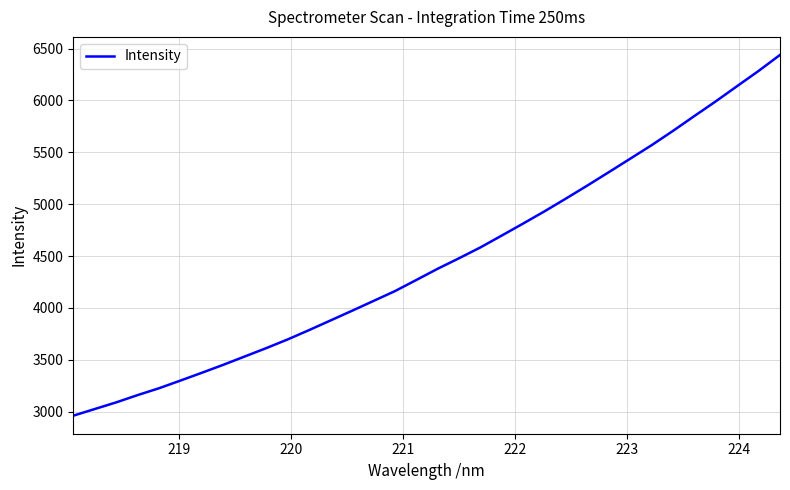

What is the minimum value shown in the chart?

2960.2